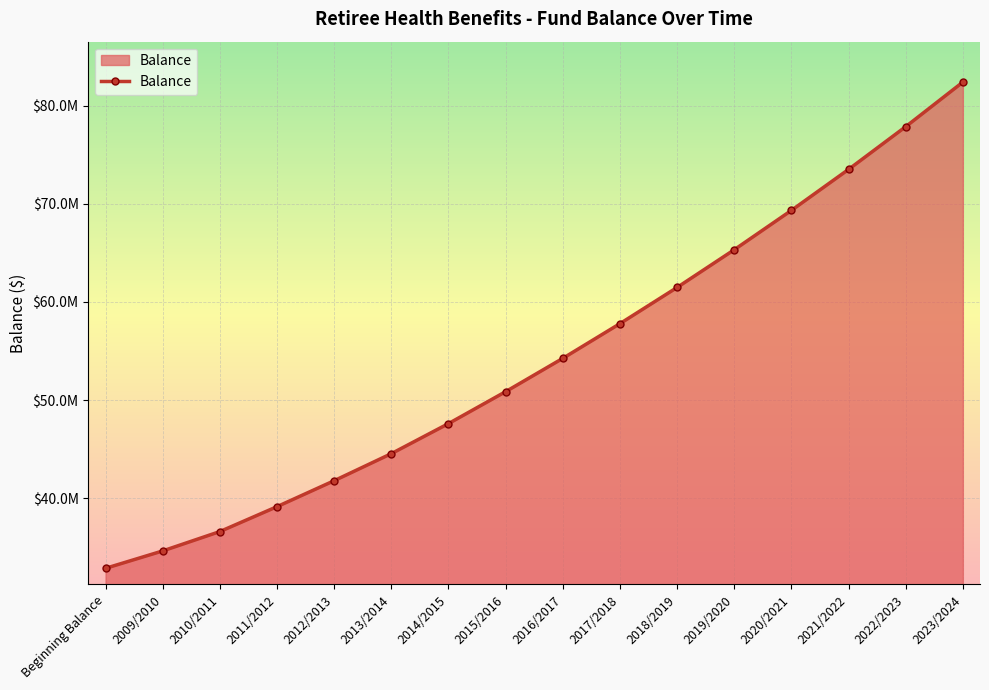

Between 2012/2013 and 2023/2024, which is larger?

2023/2024